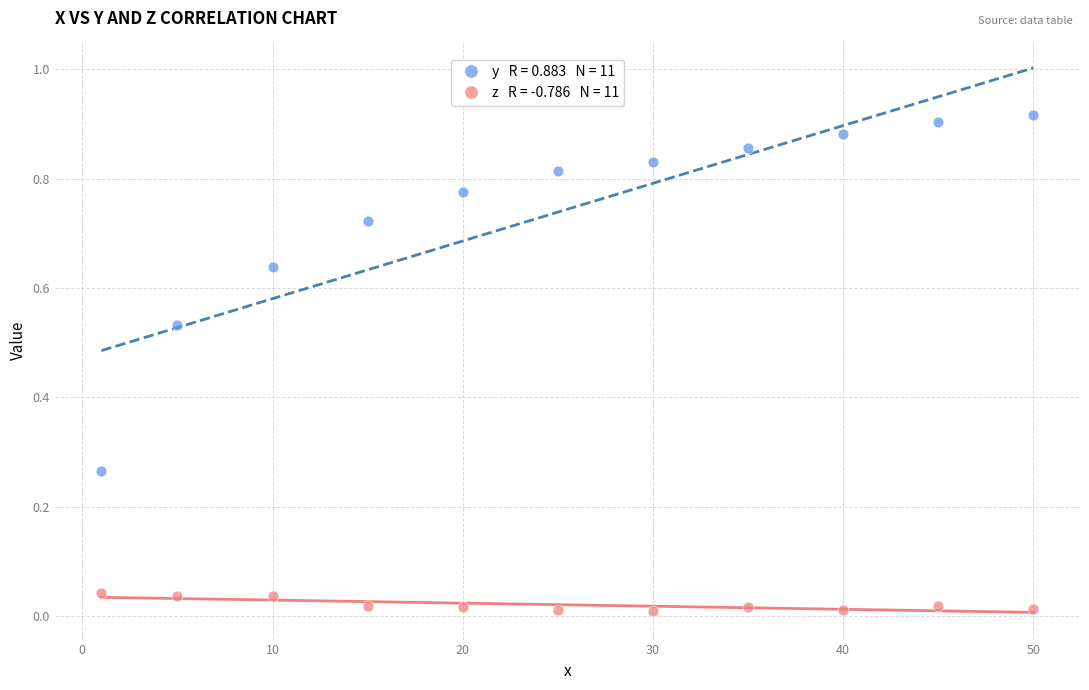

Across all data points, what is the range of X values (max minus min)?

49.0